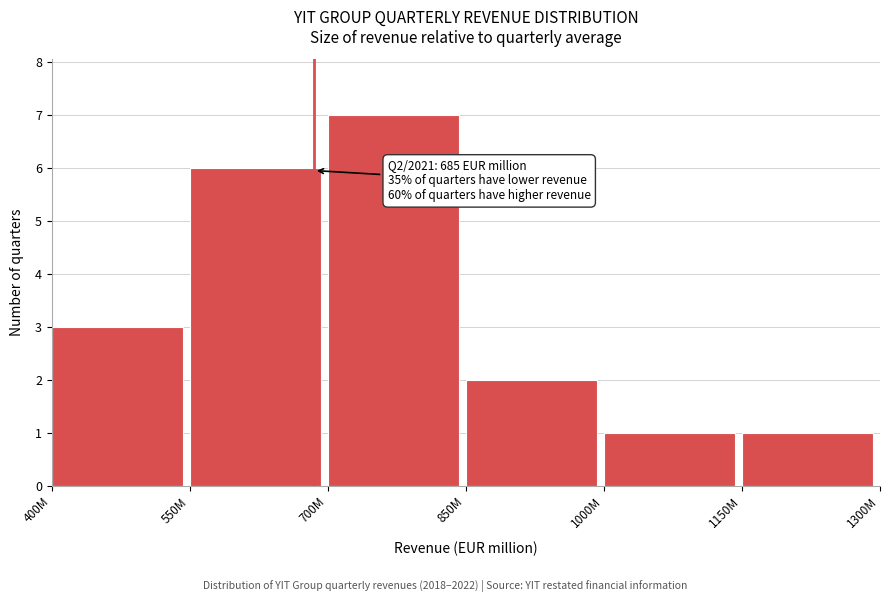

Reading left to right, list all the values displayed in this chart.

400M=3	550M=6	700M=7	850M=2	1000M=1	1150M=1